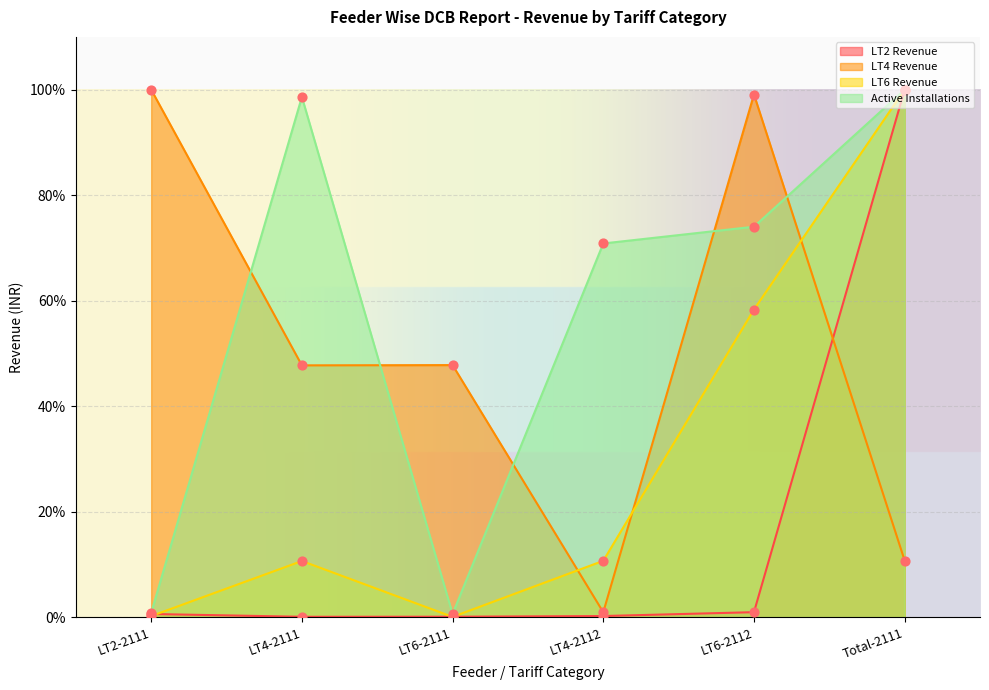

At which category is the sum across all series the highest?

Total-2111